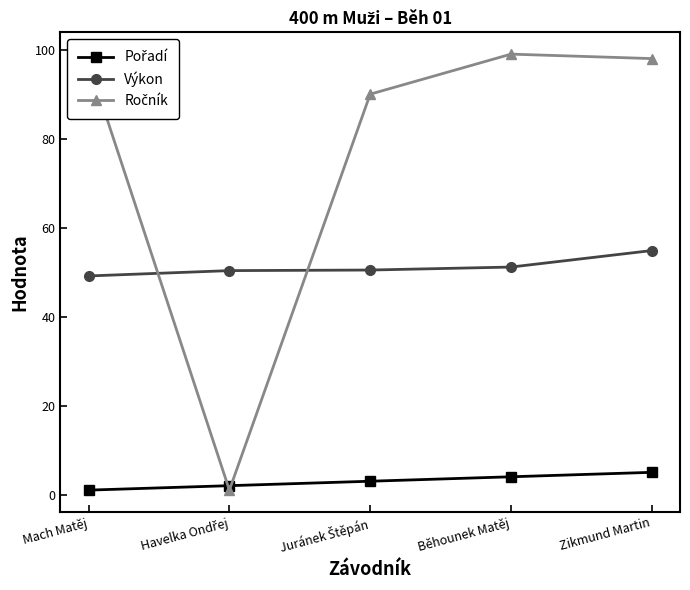

What is the label of the 2nd point from the right?

Běhounek Matěj